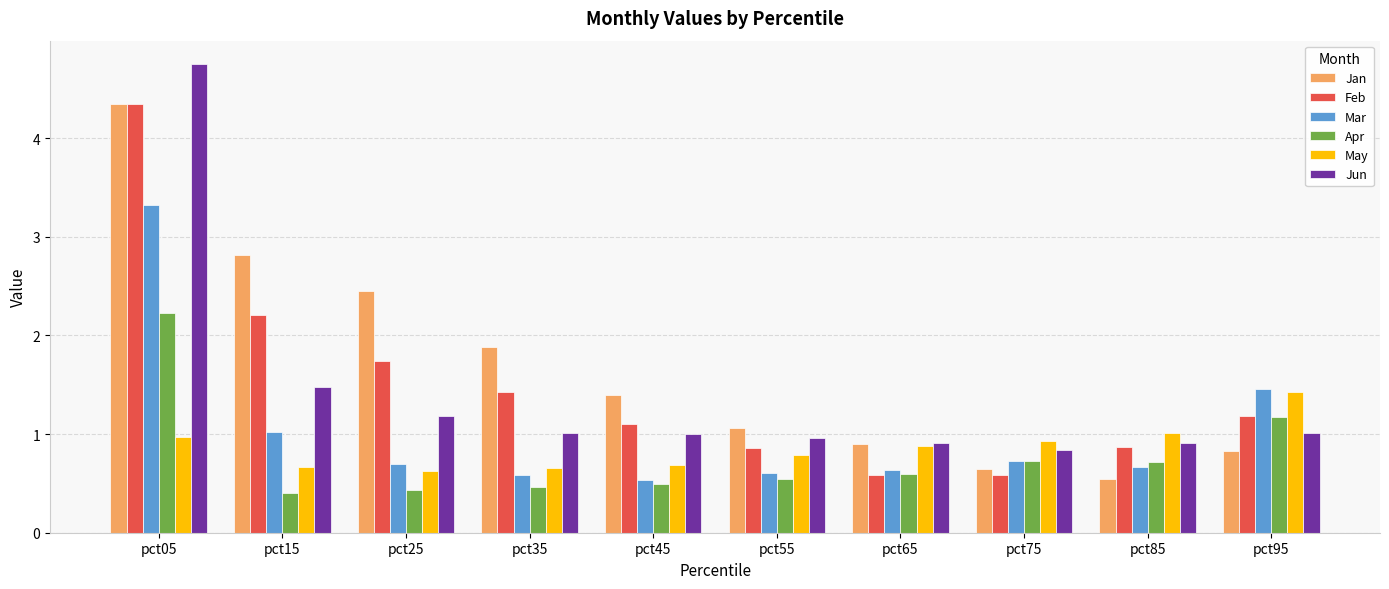

What is the lowest value of the Mar series?

0.5